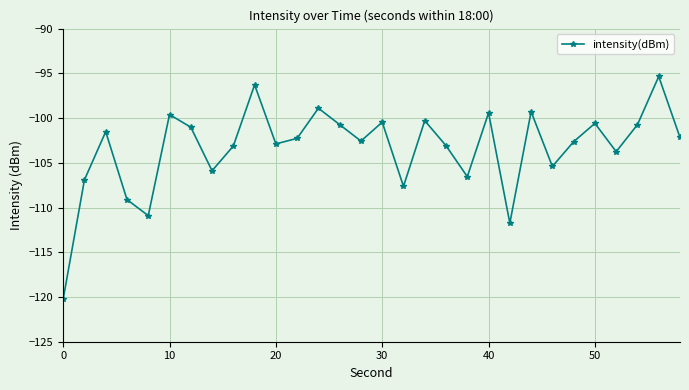

How many points are lower than both their immediate neighbors (excluding endpoints)?

9